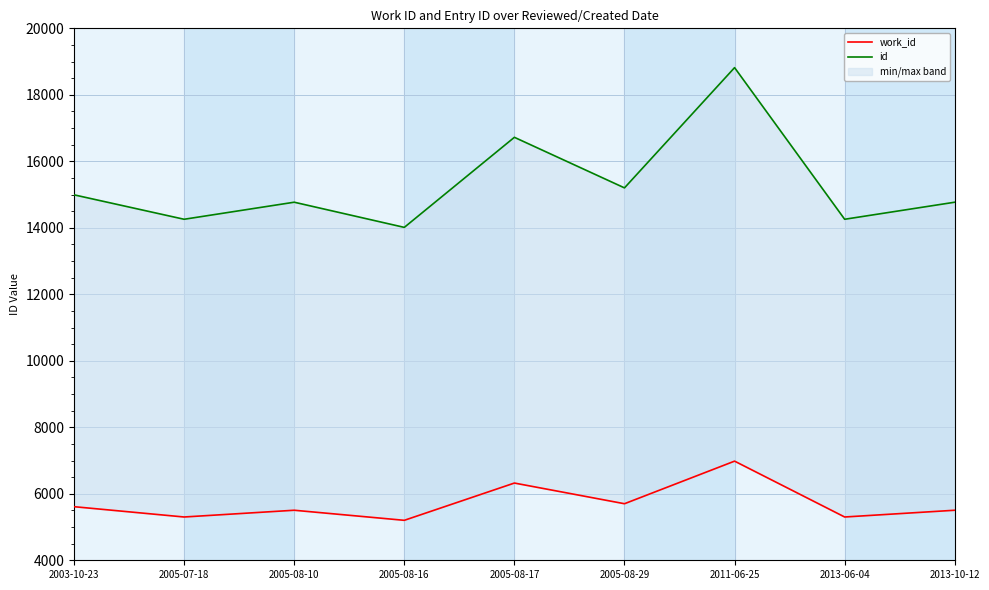

What is the average value of the id series?

15311